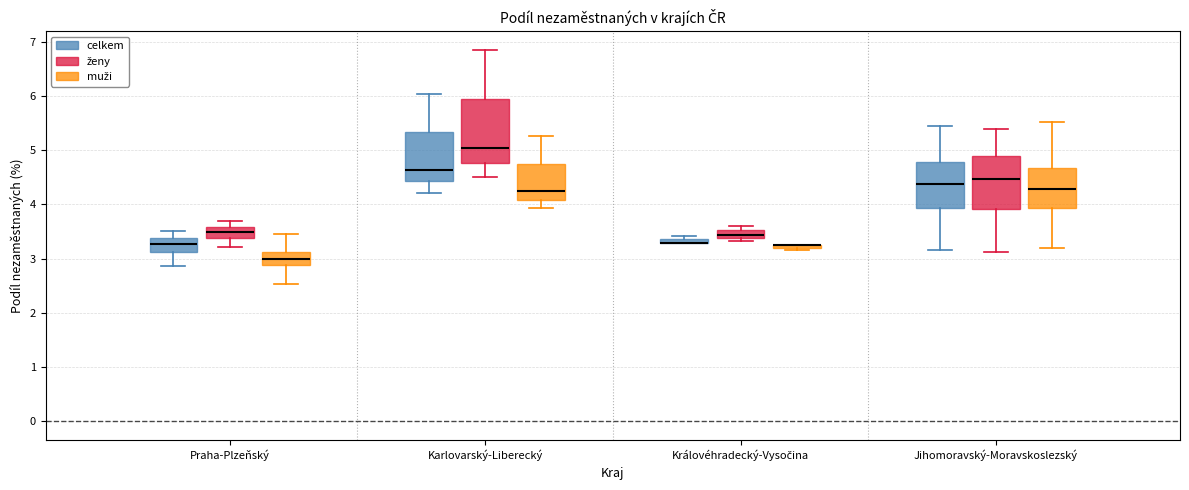

Where does the lower whisker of the box for Karlovarský-Liberecký (muži) end on the y-axis? The values are not printed on the chart, so give them approximately, as read against the axis.

3.9